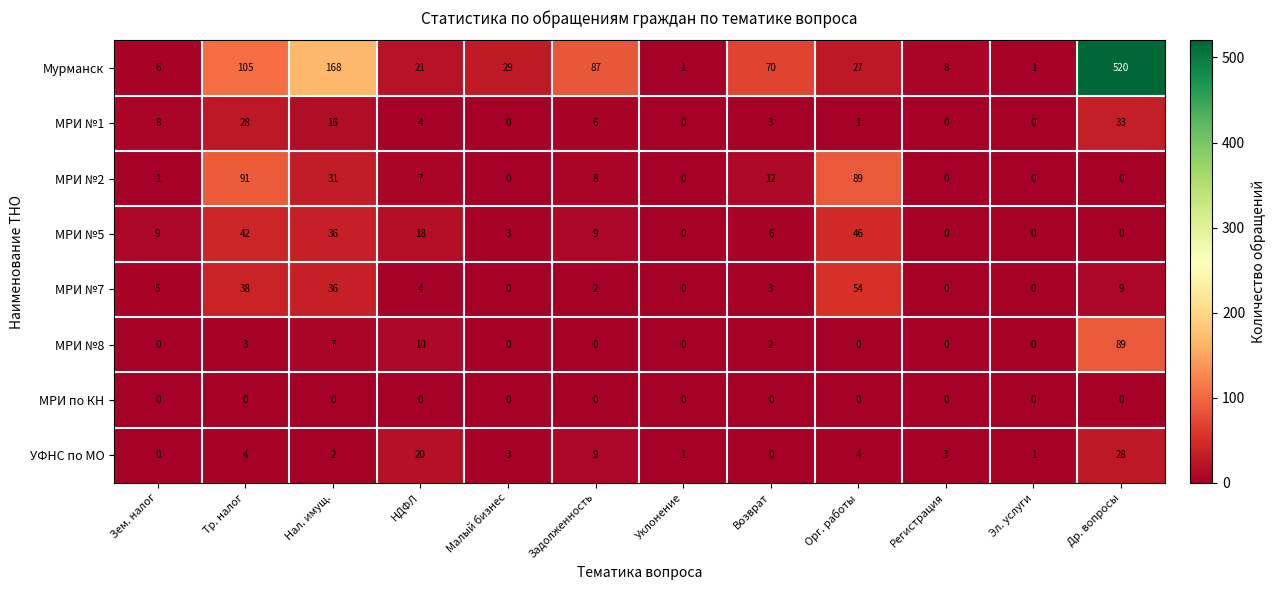

What is the sum of all МРИ №8 values?

111